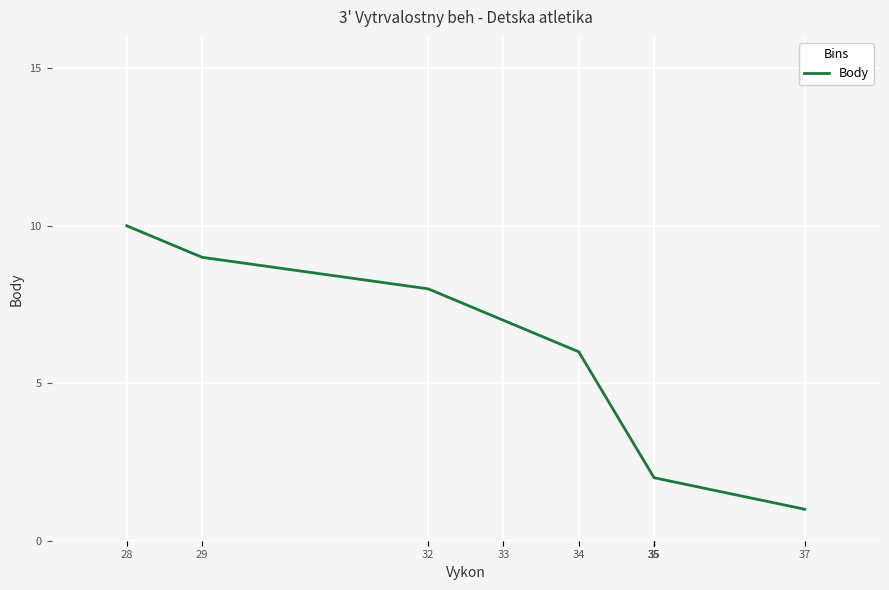

Reading right to left, transcribe all the data shown in this chart.

37=1	35=2	35=2	35=2	35=2	34=6	33=7	32=8	29=9	28=10